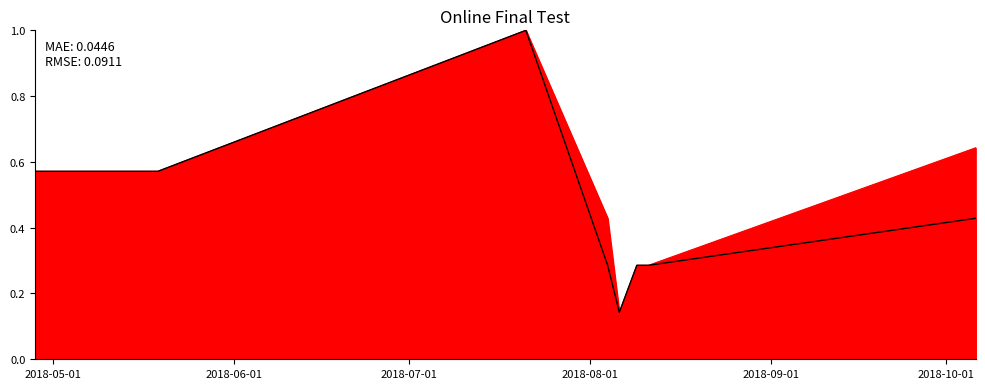

At which category is the sum across all series the highest?

2018-07-21